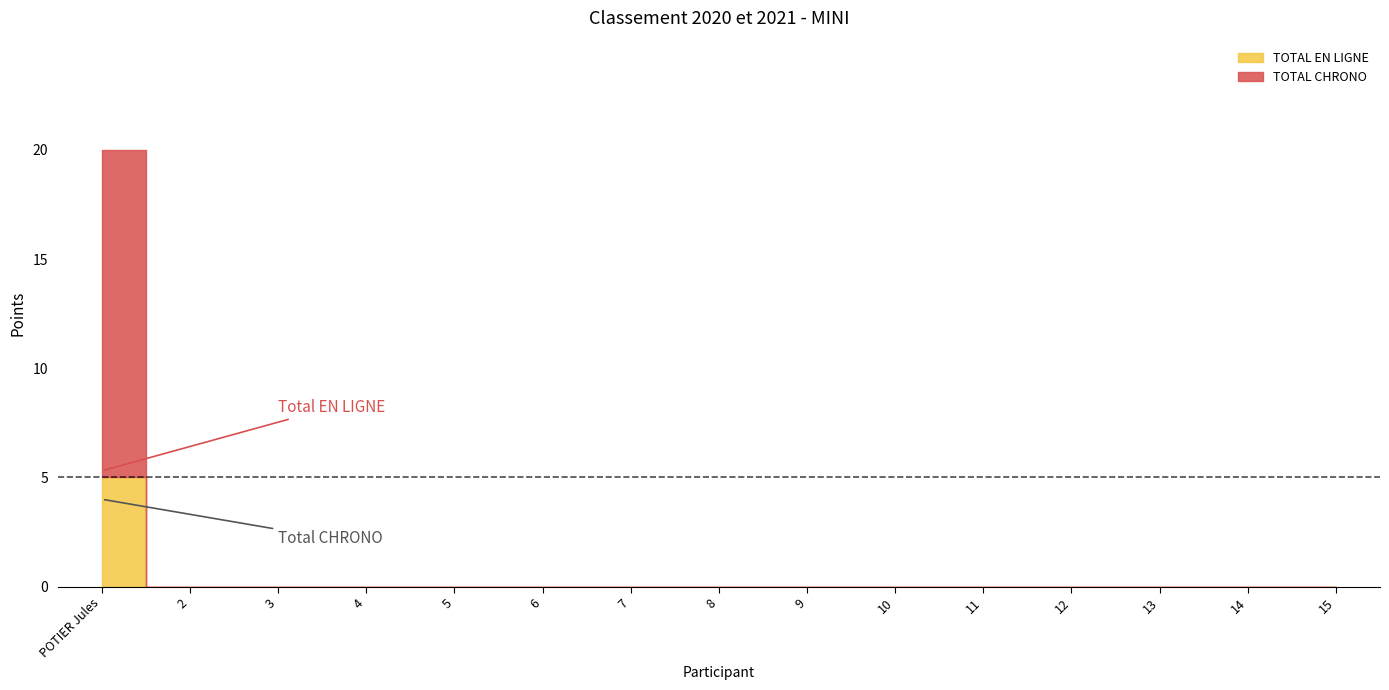

What are all the series names shown in the legend?

TOTAL EN LIGNE, TOTAL CHRONO